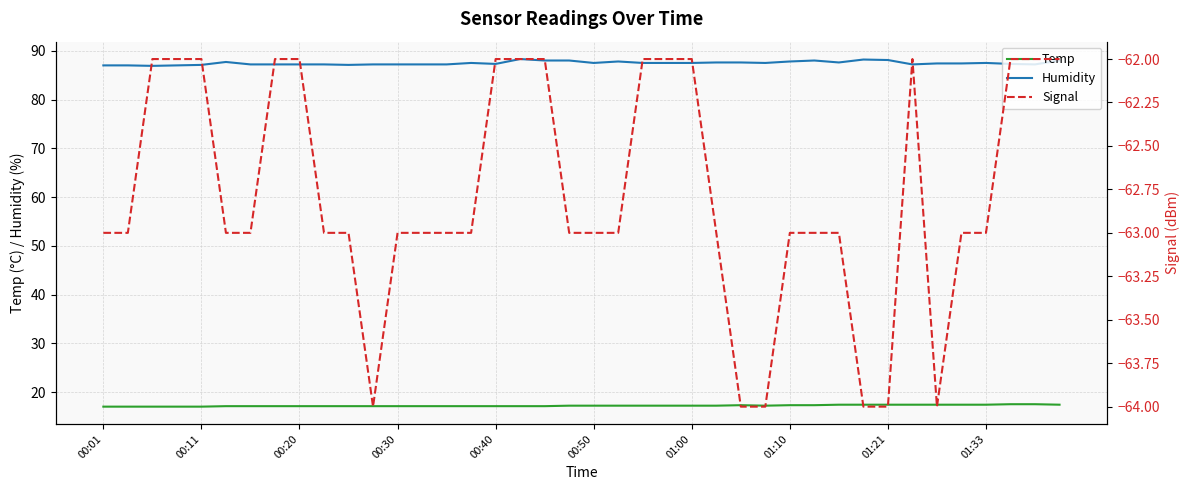

Rank the series by their maximum value, from highest to lowest.

Humidity, Temp, Signal